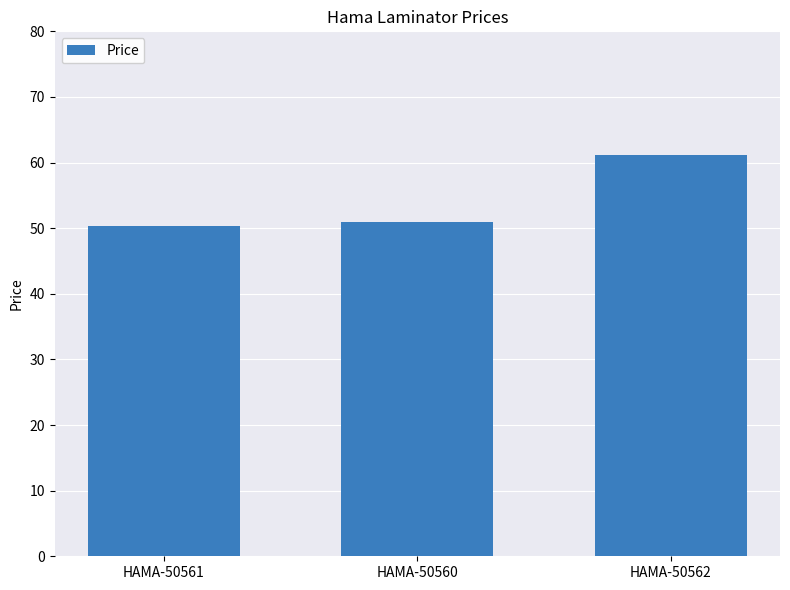

Which label corresponds to the largest value in the chart?

HAMA-50562